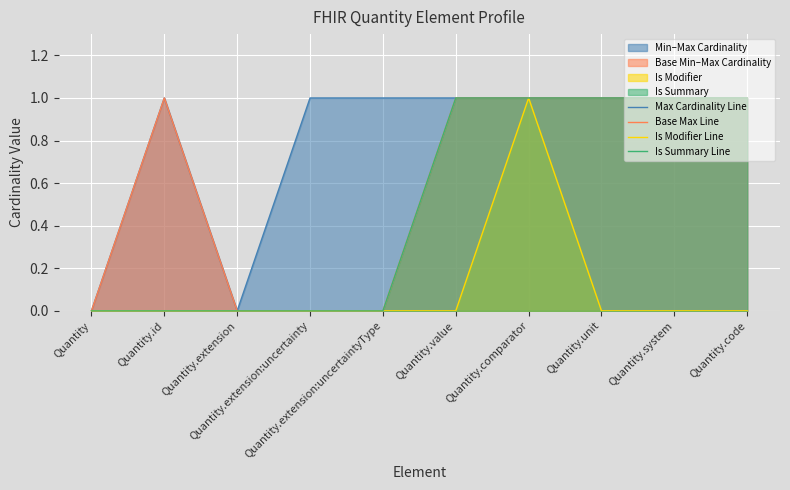

List the labels in order of Base Max Line value, smallest first.

Quantity, Quantity.extension, Quantity.extension:uncertainty, Quantity.extension:uncertaintyType, Quantity.id, Quantity.value, Quantity.comparator, Quantity.unit, Quantity.system, Quantity.code